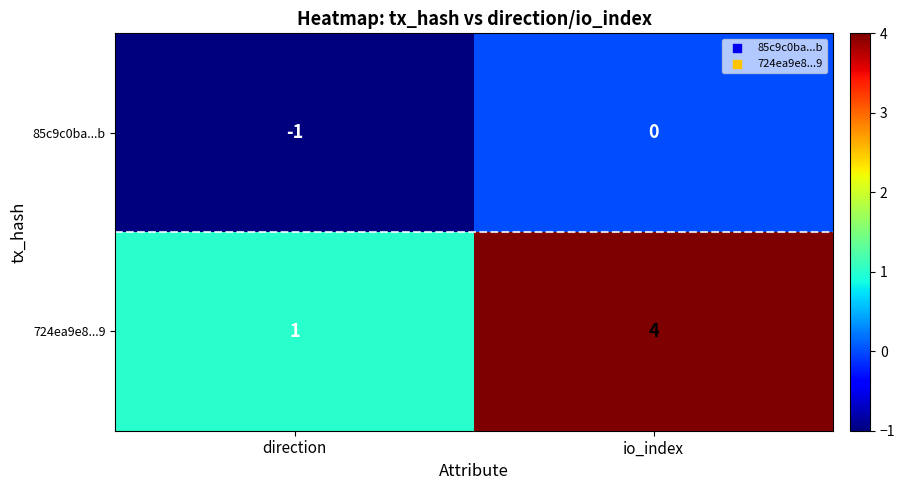

Reading left to right, what are all the values shown in this chart?

85c9c0ba...b: -1	0
724ea9e8...9: 1	4